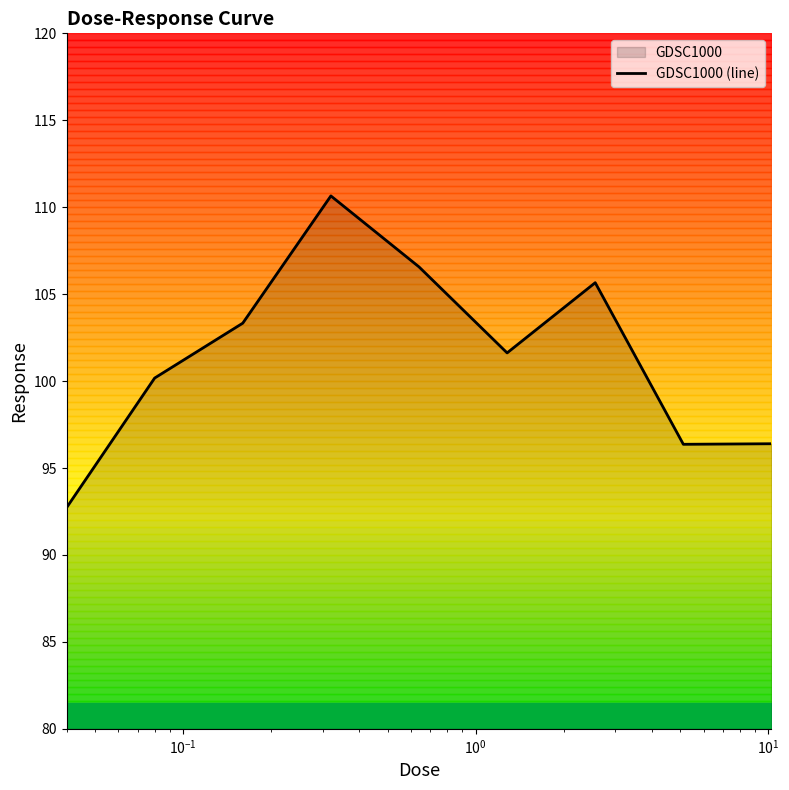

What is the greatest value displayed?

110.6